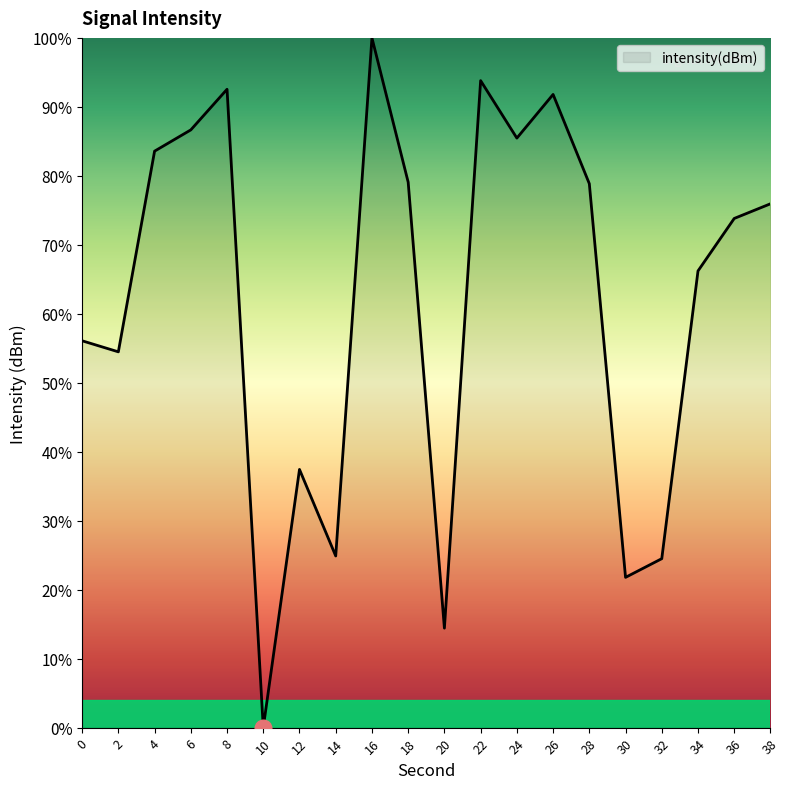

Which category has the lowest value across all series?

10